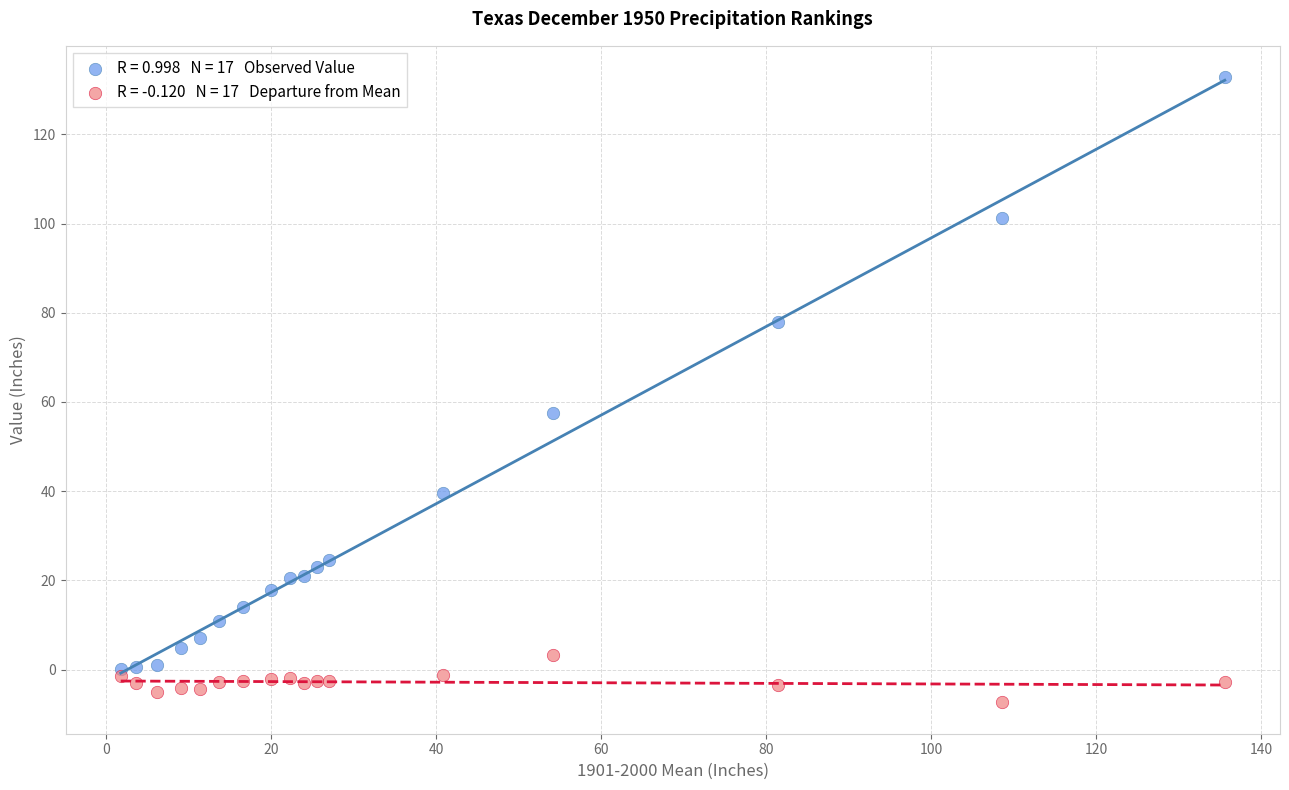

Across all series, what Y value is closest to 62?

57.5